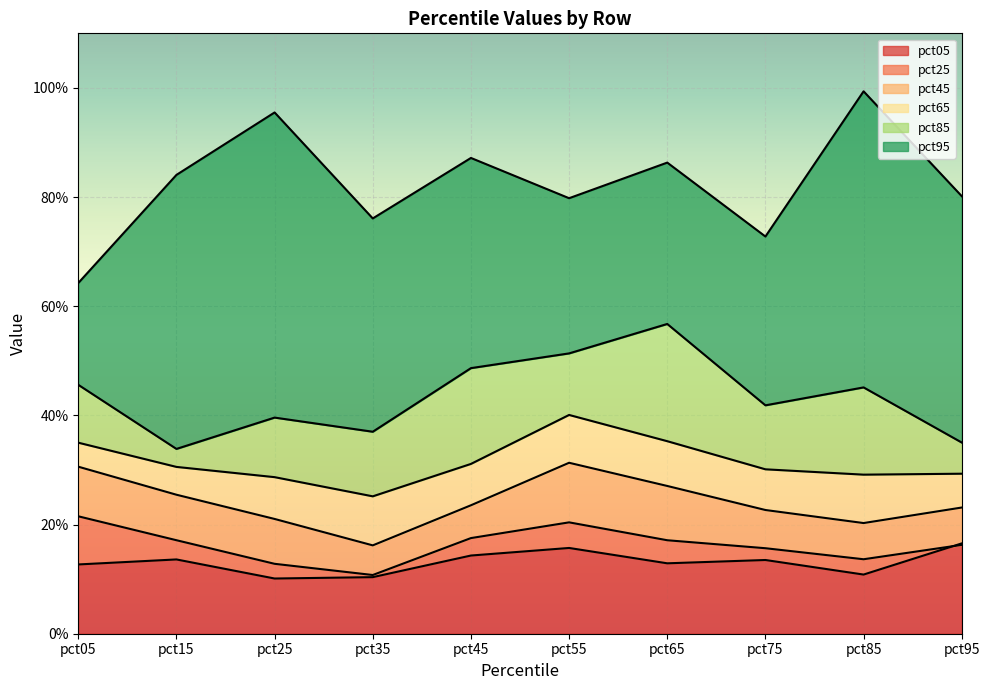

How many intersections are there between pct05 and pct25?

1